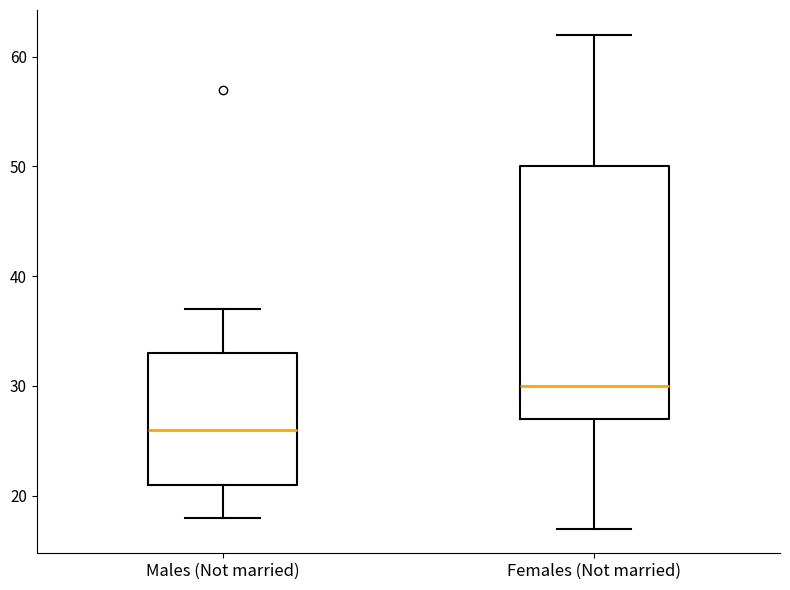

Where is the upper edge of the box for Females (Not married) on the y-axis? The values are not printed on the chart, so give them approximately, as read against the axis.

50